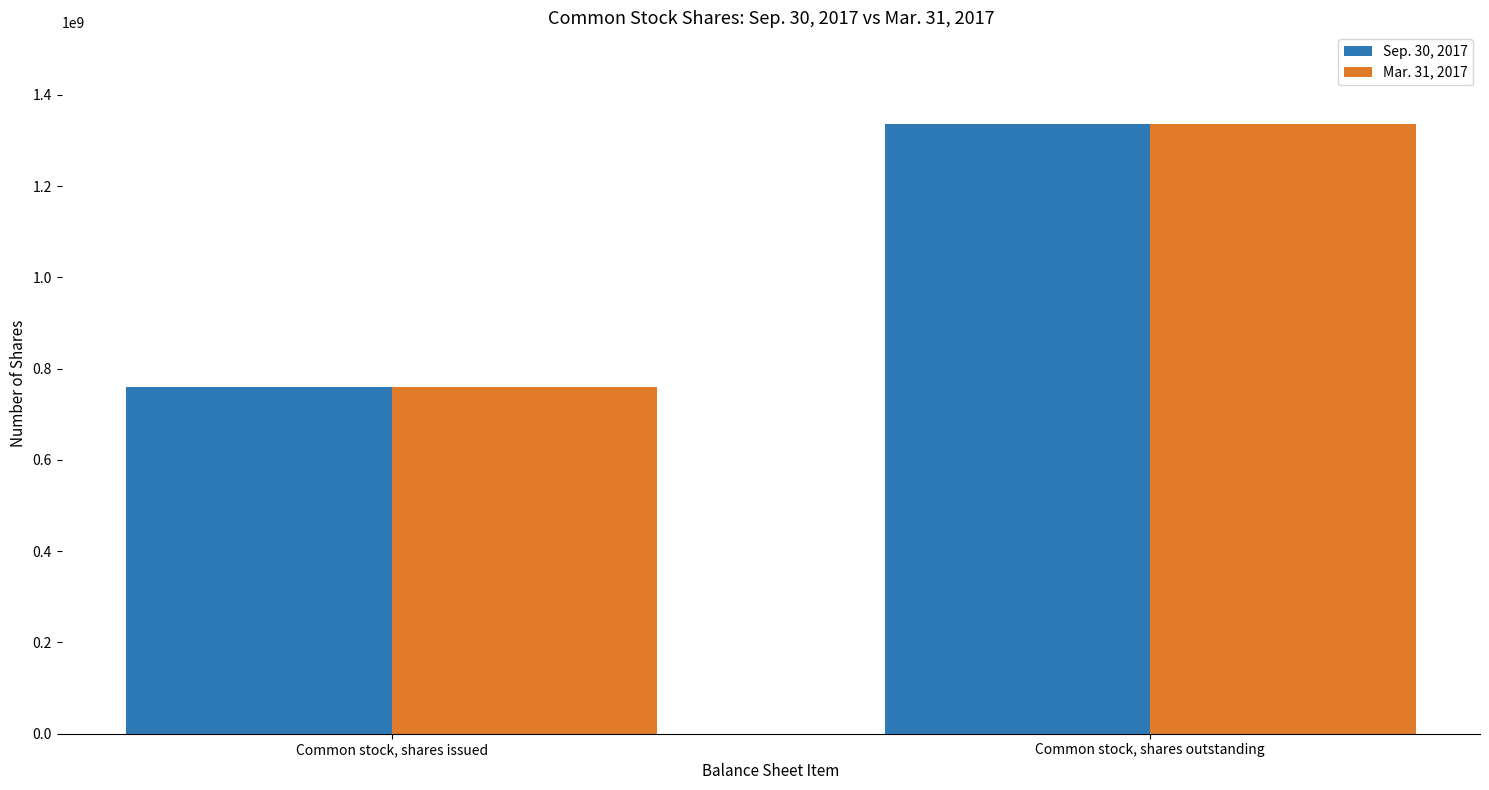

How many groups of bars are there?

2